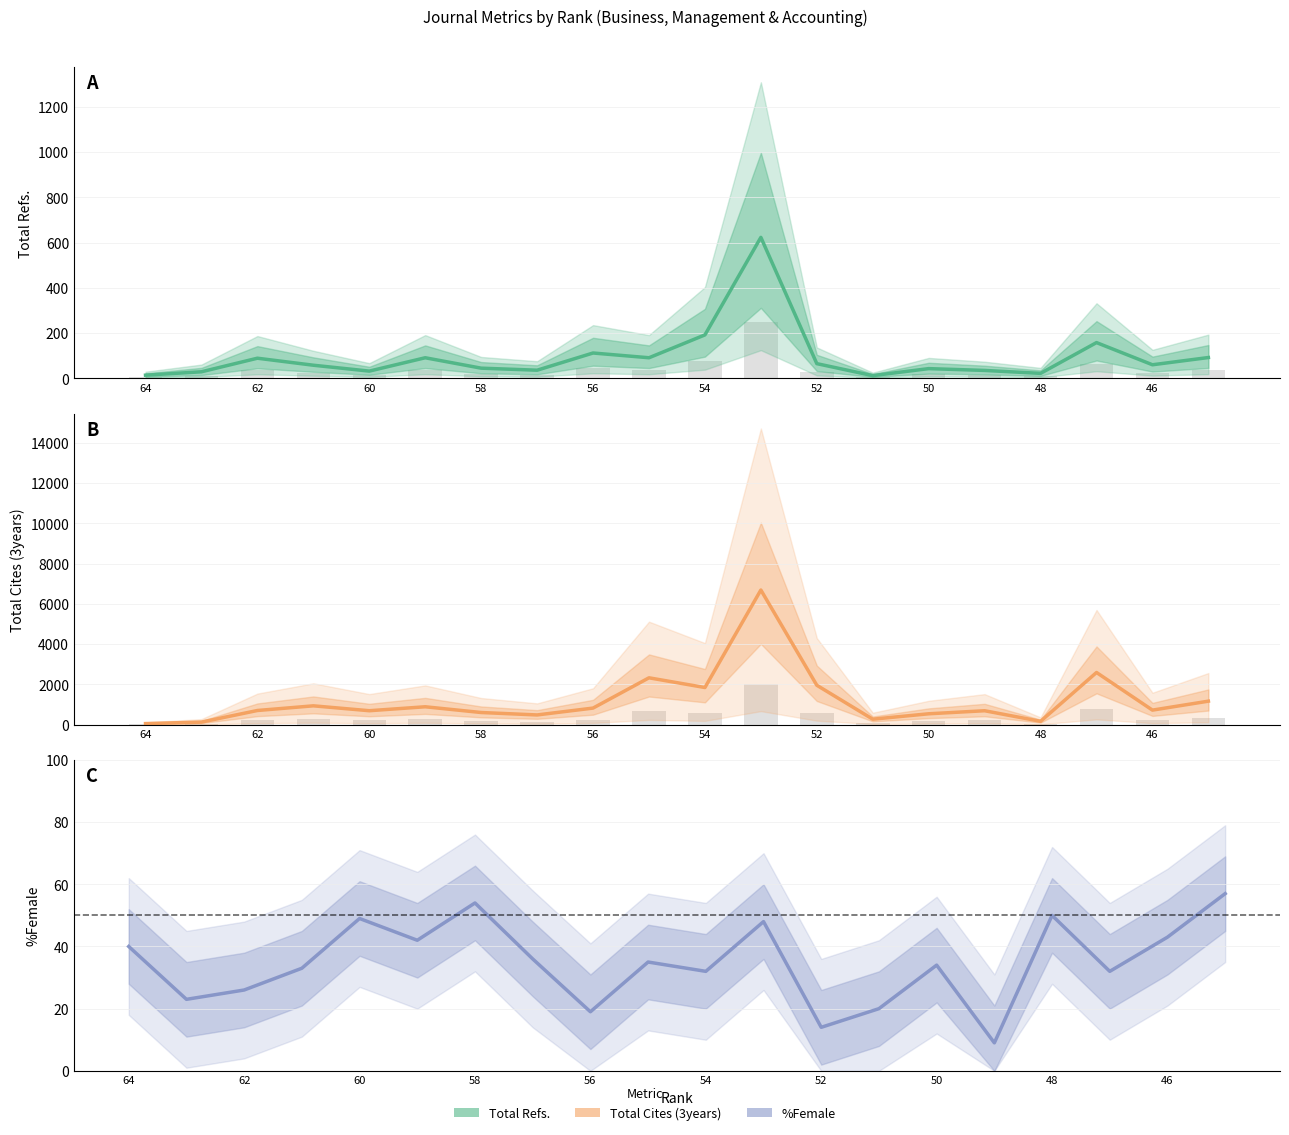

What is the maximum value for %Female?

57